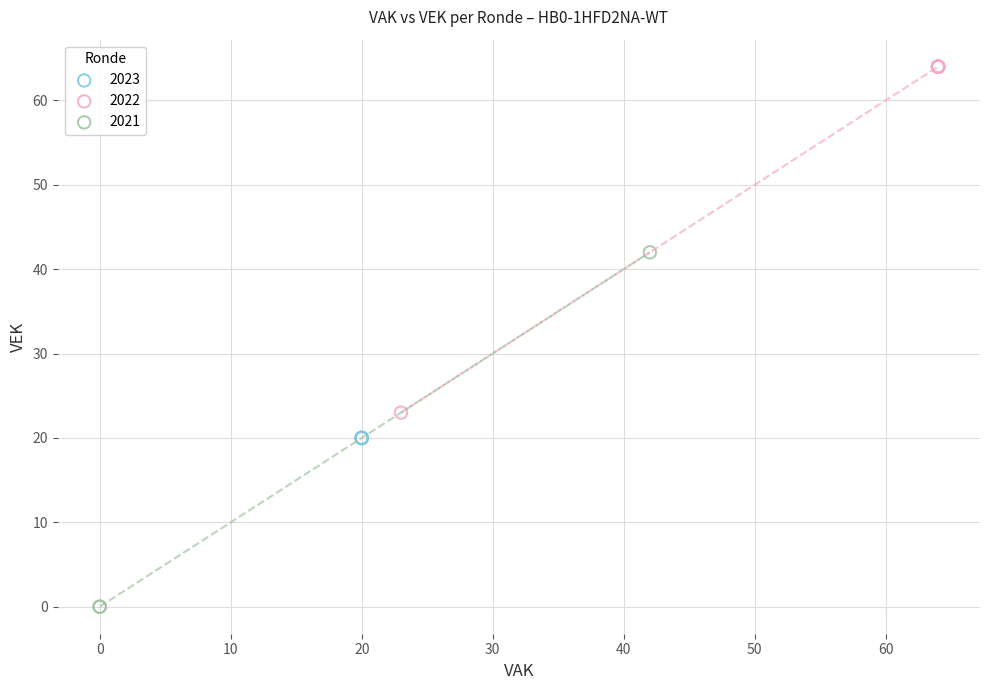

Which series reaches the maximum Y coordinate?

2022